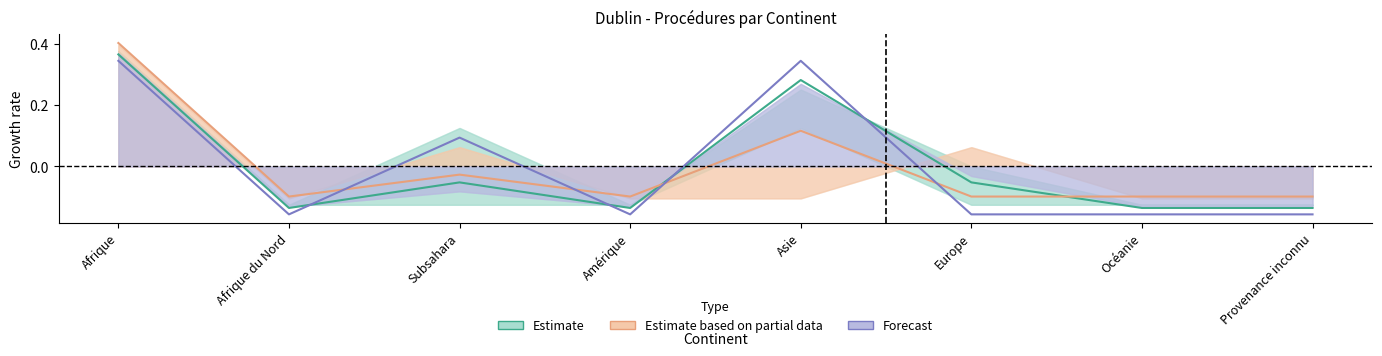

What position from the right is Asie?

4